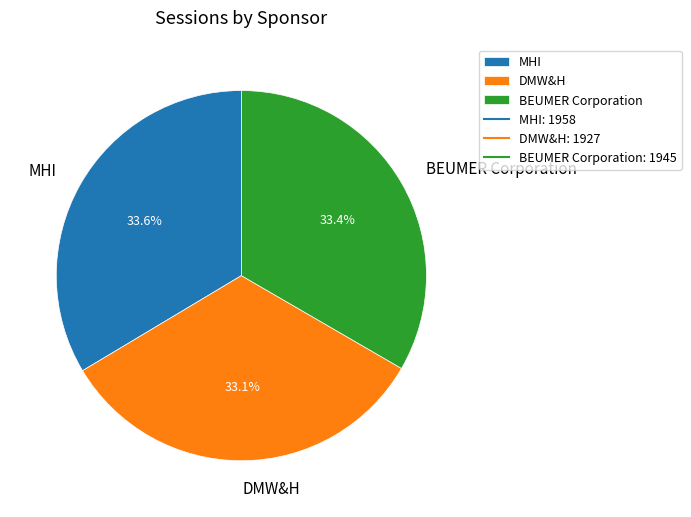

To the nearest percent, what percentage of the pie is MHI?

34%